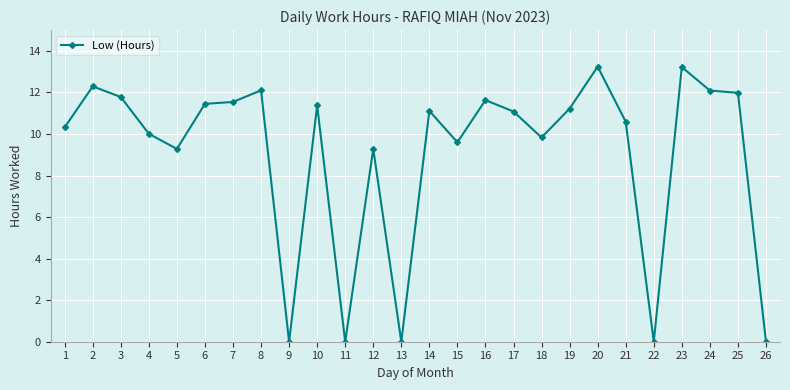

What is the difference between the maximum and minimum values?

13.2